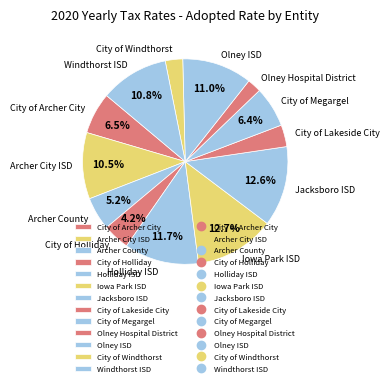

Which category has the smallest portion of the pie?

Olney Hospital District